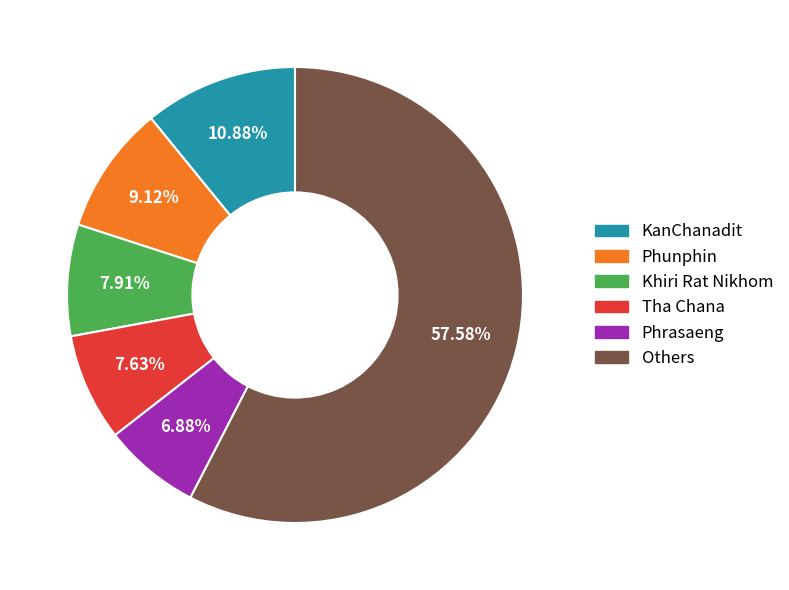

To the nearest percent, what is the difference between the largest and smallest slice percentages?

51%